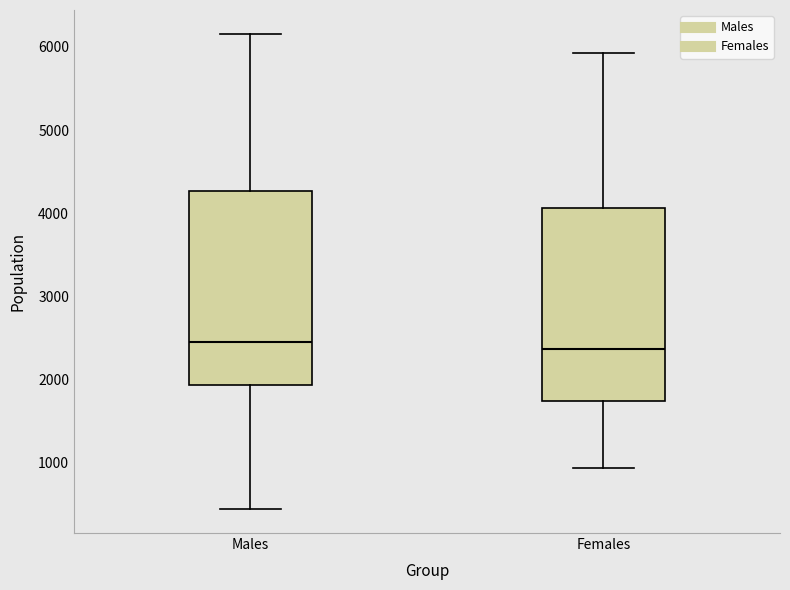

Reading left to right, read every box against the y-axis: the position of its median line, the range the box covers, and the ends of its whiskers. The values are not printed on the chart, so give them approximately, as read against the axis.

Males: median 2500, box 1900 to 4300, whiskers 400 to 6200
Females: median 2400, box 1700 to 4100, whiskers 900 to 5900